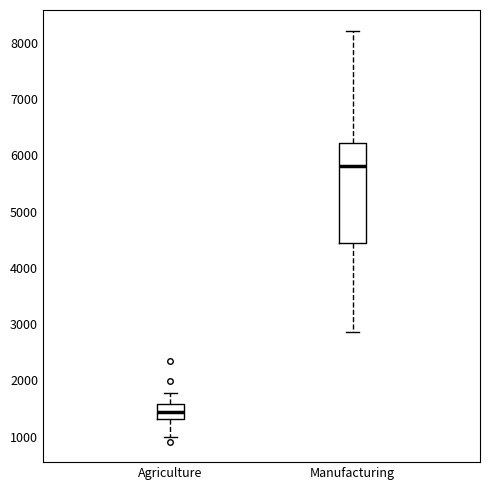

Reading left to right, read every box against the y-axis: the position of its median line, the range the box covers, and the ends of its whiskers. The values are not printed on the chart, so give them approximately, as read against the axis.

Agriculture: median 1400, box 1300 to 1600, whiskers 1000 to 1800
Manufacturing: median 5800, box 4400 to 6200, whiskers 2900 to 8200